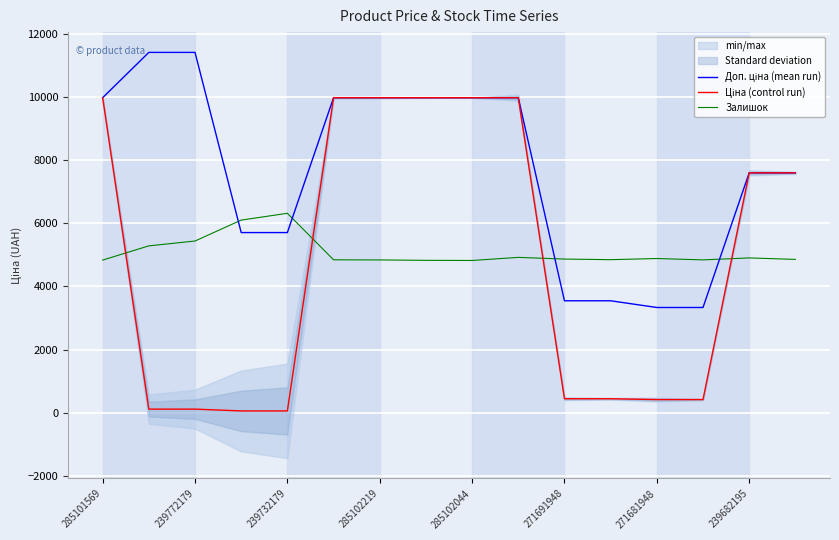

Reading right to left, what are all the values shown in this chart?

Доп. ціна (mean run): 7596.5	7596.5	3332.5	3332.5	3545.0	3545.0	9975.0	9975.0	9975.0	9975.0	9975.0	5705.0	5705.0	11410.0	11410.0	9975.0
Ціна (control run): 7596.5	7596.5	416.6	416.6	443.1	443.1	9975.0	9975.0	9975.0	9975.0	9975.0	57.0	57.0	114.1	114.1	9975.0
Залишок: 4855.3	4902.2	4840.4	4883.0	4846.7	4865.9	4919.2	4821.2	4825.4	4838.2	4842.5	6315.3	6100.0	5437.1	5283.7	4834.0